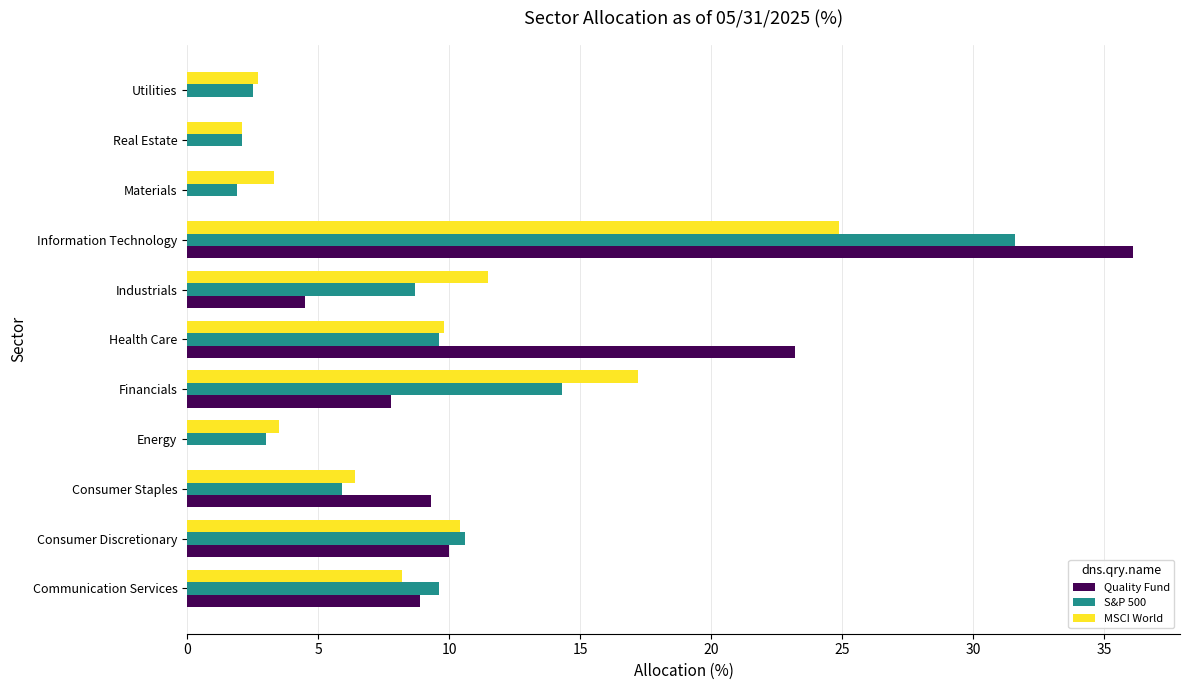

Read the MSCI World value at Energy.

3.5